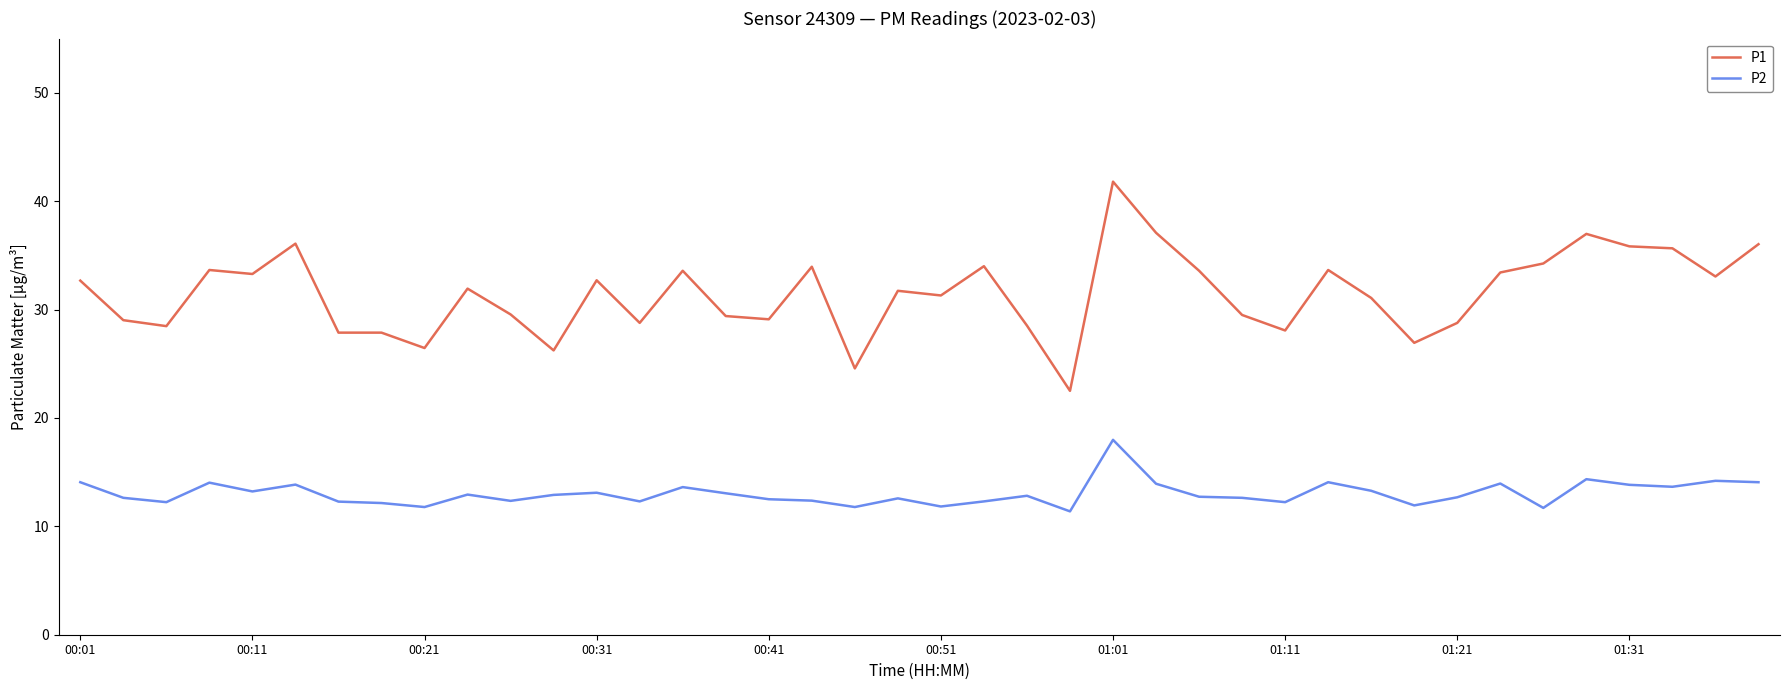

Does the chart have visible grid lines?

No